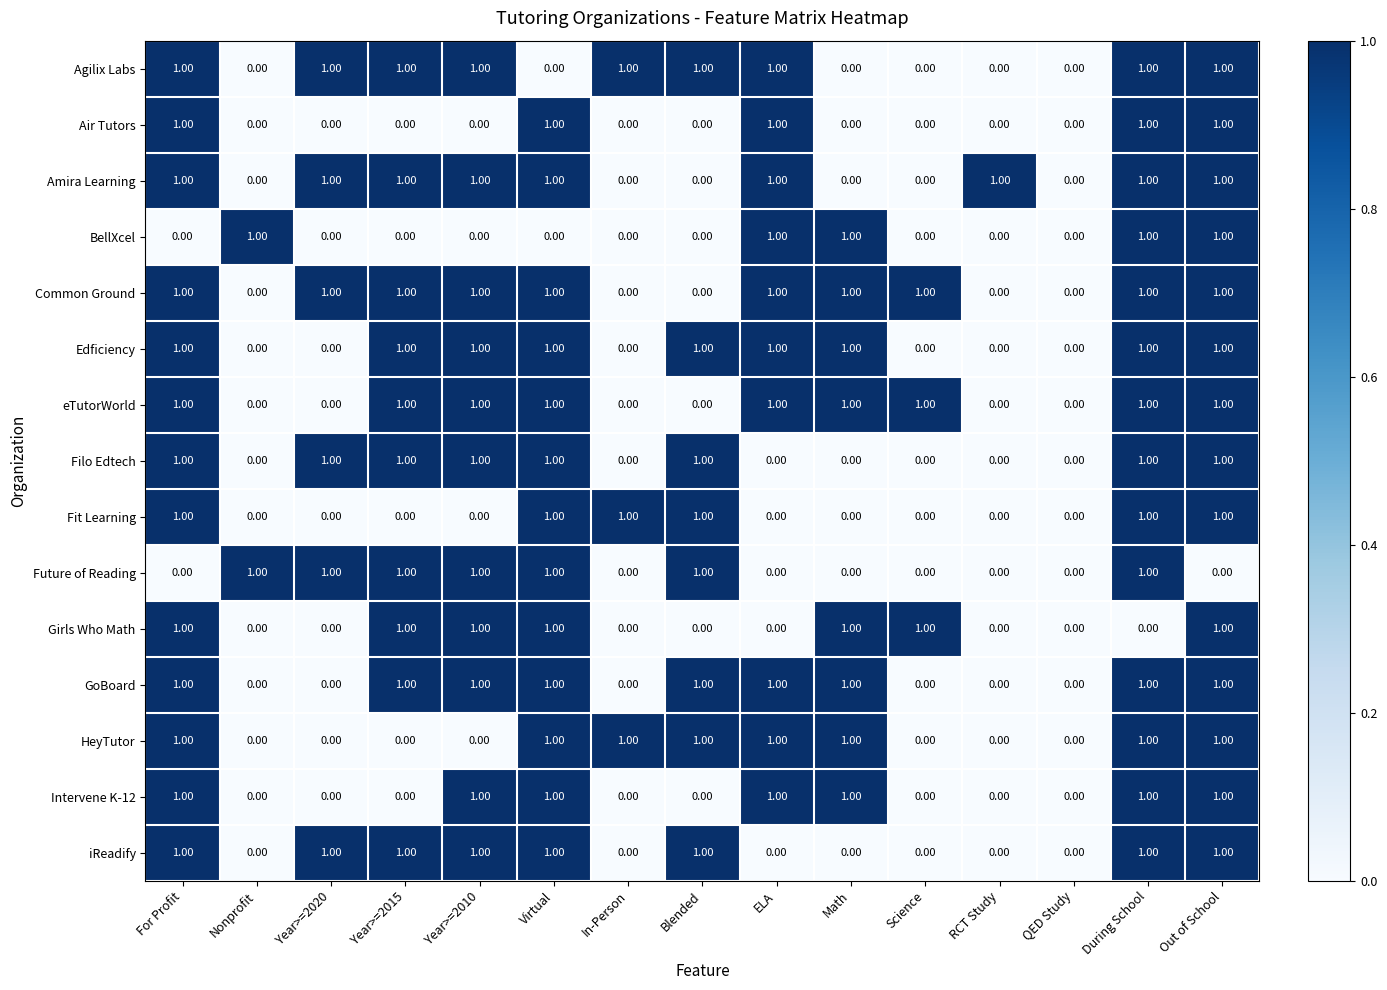

What is the sum of all Fit Learning values?

6